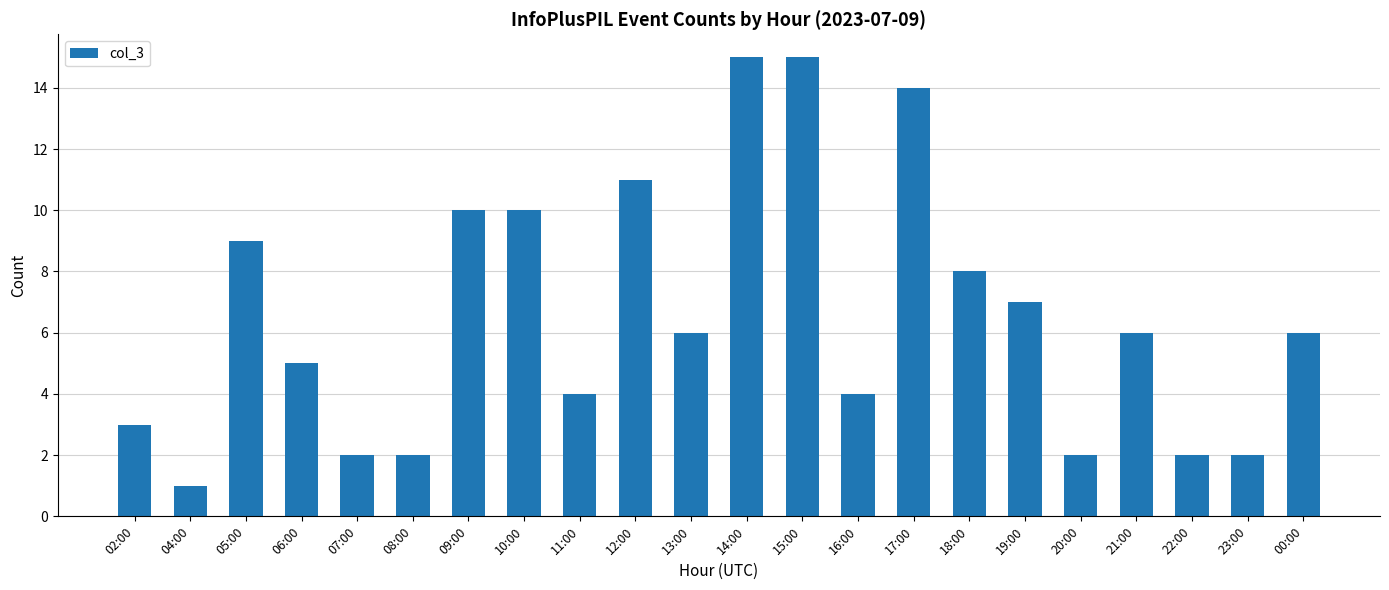

What position from the right is 00:00?

1